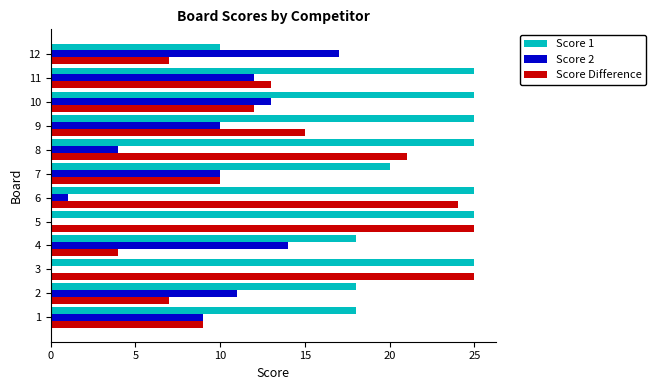

How many Score 1 values are between 18 and 25?

11